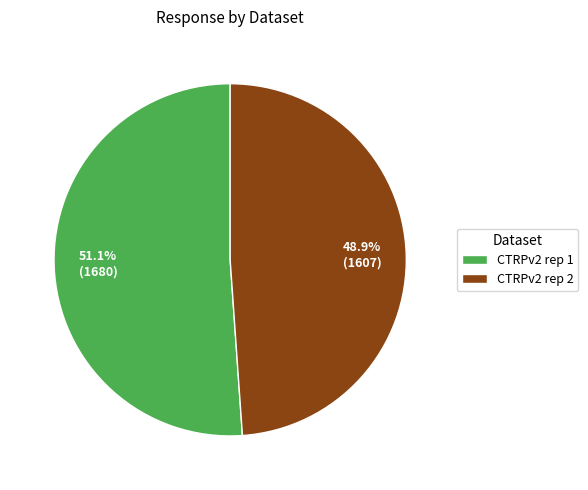

Between CTRPv2 rep 2 and CTRPv2 rep 1, which is larger?

CTRPv2 rep 1